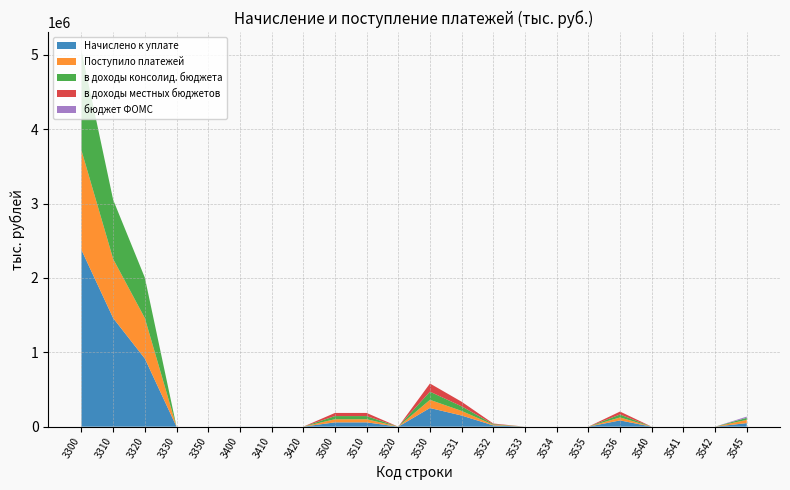

Reading left to right, what are all the values shown in this chart?

Начислено к уплате: 2374851	1459517	915334	0	0	758	758	0	57997	57997	0	250976	149740	17064	0	0	0	84172	0	0	0	47663
Поступило платежей: 1338929	794998	544016	0	-85	-3055	-3010	-45	42183	42182	1	109845	61758	8429	0	0	0	39658	-68	-68	0	43866
в доходы консолид. бюджета: 1339001	795070	544016	0	-85	-3051	-3010	-41	42183	42182	1	109845	61758	8429	0	0	0	39658	-68	-68	0	27636
в доходы местных бюджетов: 0	0	0	0	0	-3051	-3010	-41	42183	42182	1	109845	61758	8429	0	0	0	39658	0	0	0	0
бюджет ФОМС: -36	-36	0	0	0	-2	0	-2	0	0	0	0	0	0	0	0	0	0	0	0	0	16230